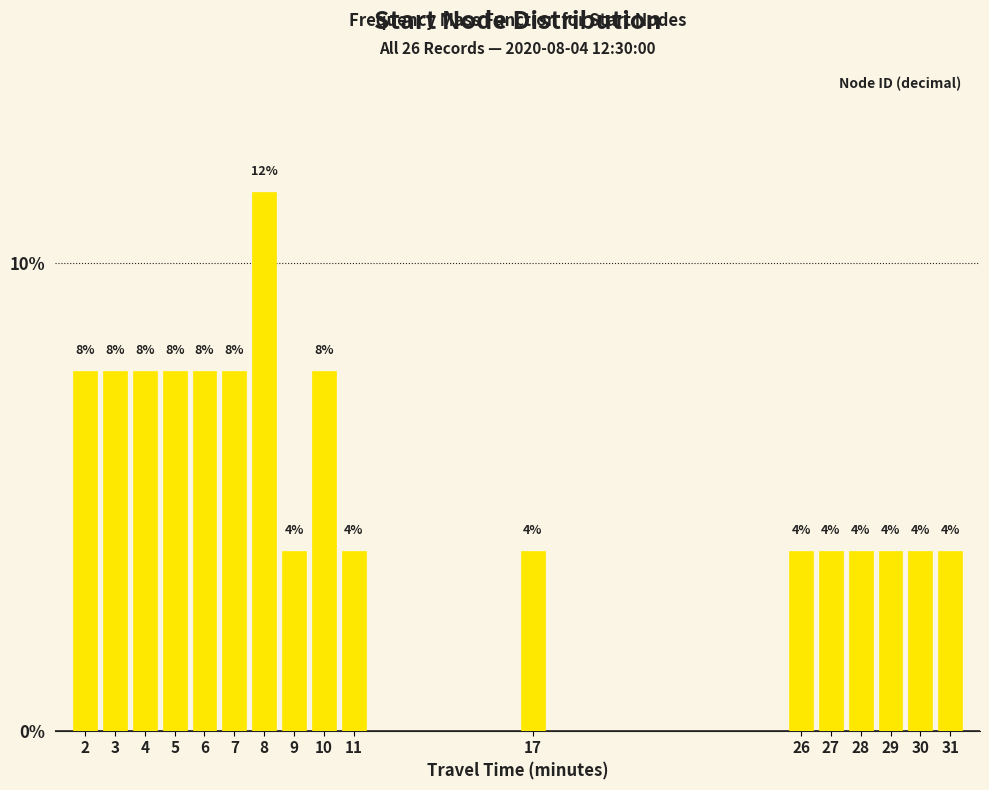

Are the bars horizontal?

No